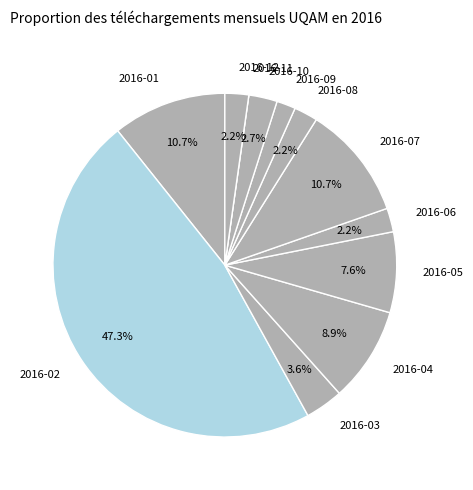

What percentage is NOT represented by 2016-10?

97.3%